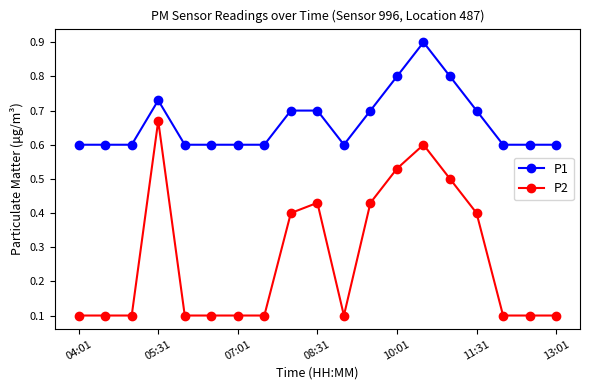

Rank the series by their maximum value, from highest to lowest.

P1, P2